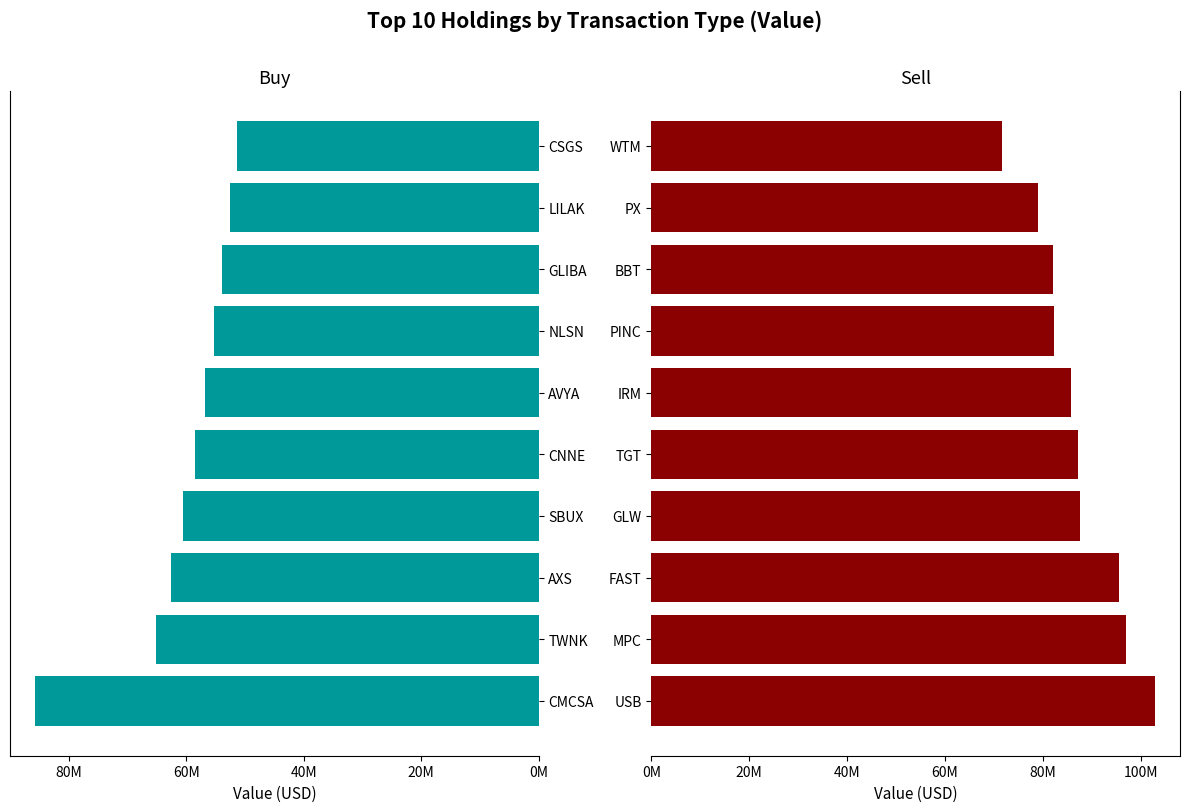

Which series has the largest total across all categories?

Sell